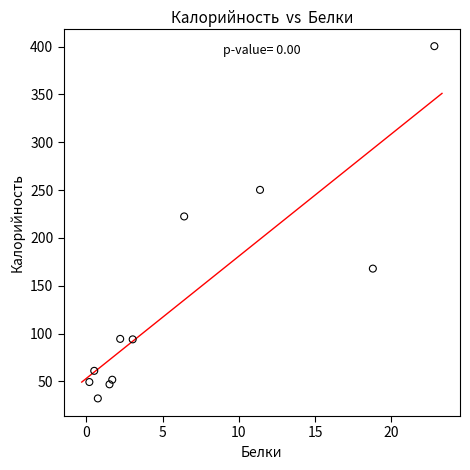

What Y value in the scatter plot is closest to 216?

222.5